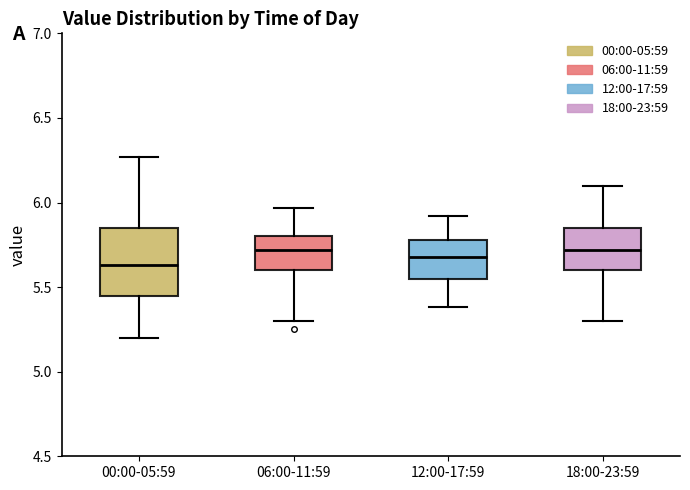

Which box is the tallest, from its lower edge to its upper edge?

00:00-05:59